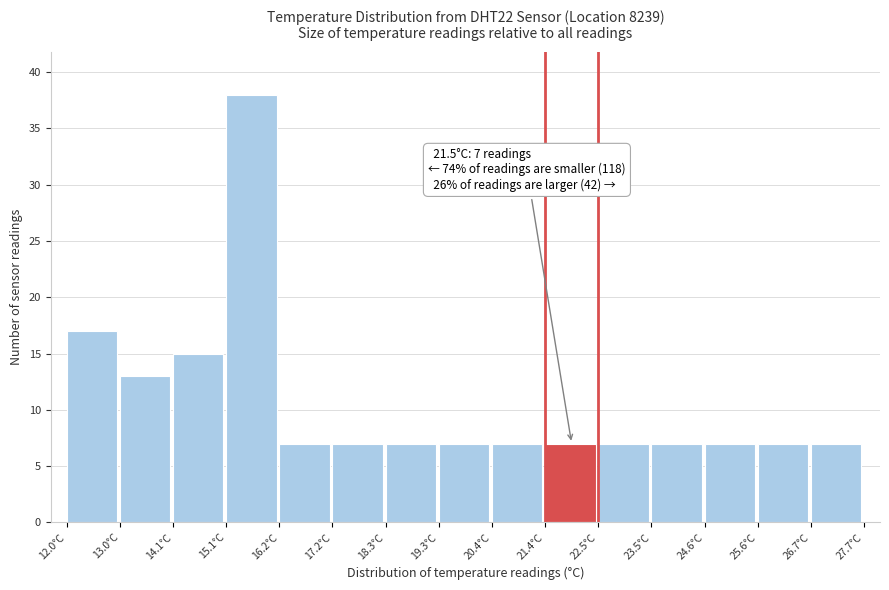

Which range on the x-axis has the tallest bar?

15.2 to 16.2